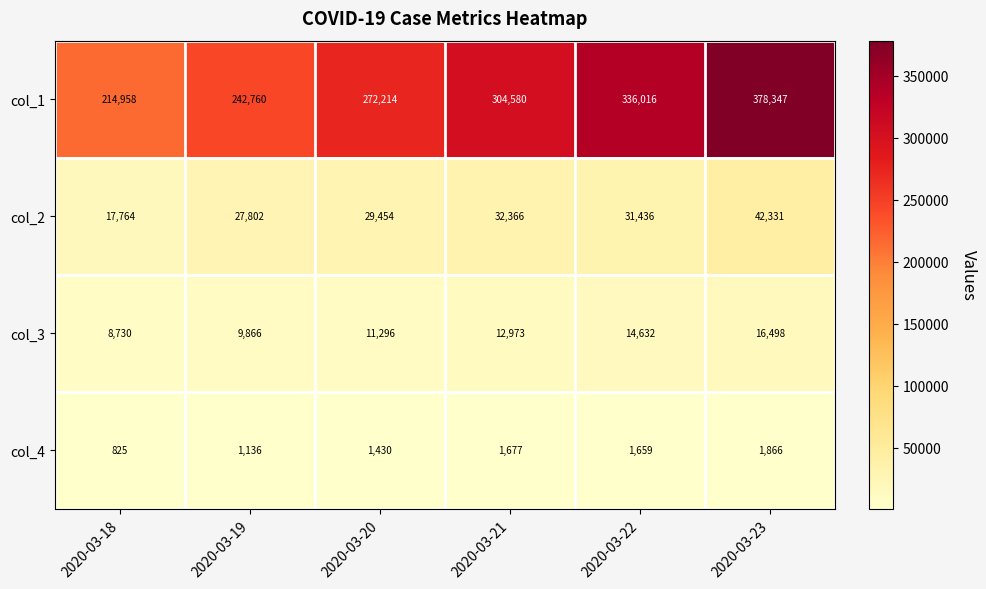

Which category has the lowest value in the col_1 series?

2020-03-18